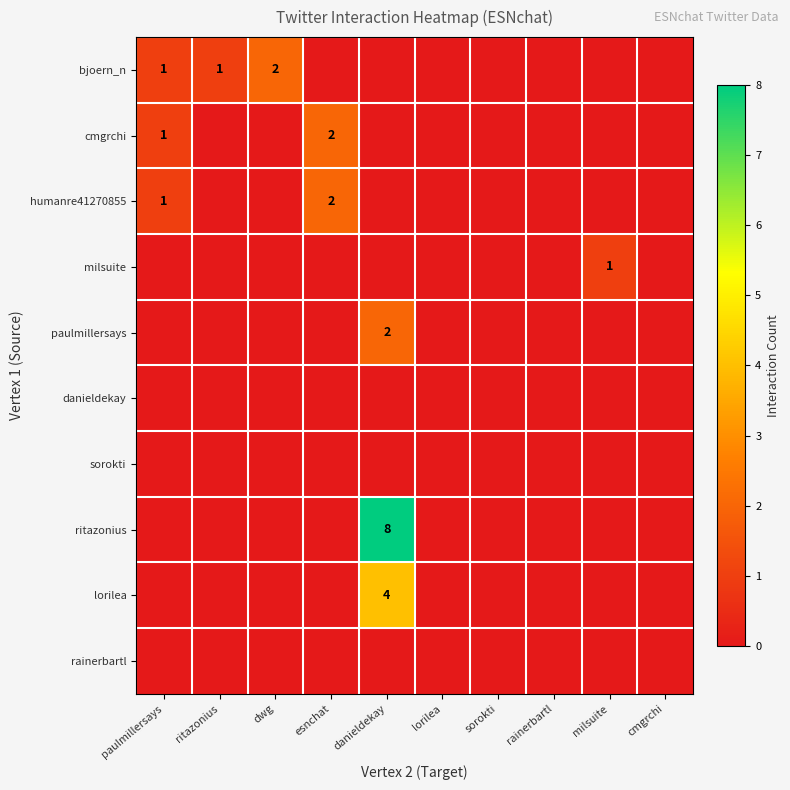

How many distinct data groups are displayed?

10